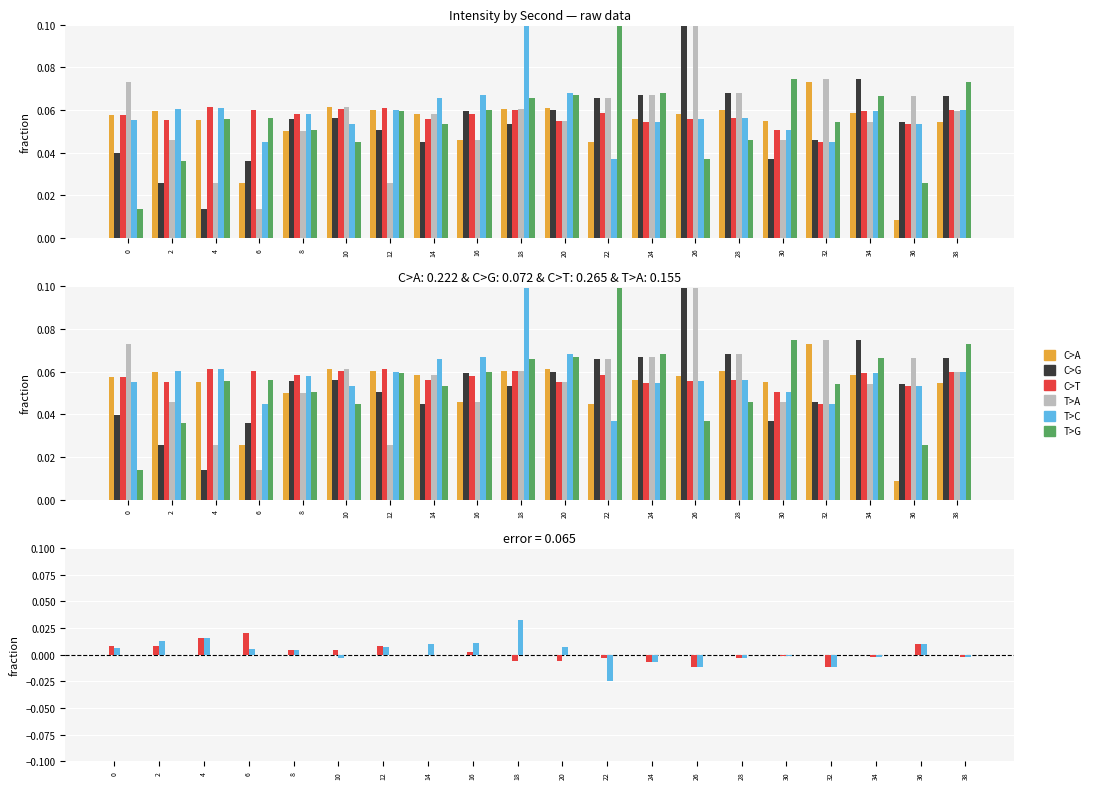

What is the sum of all C>T values?

1.1